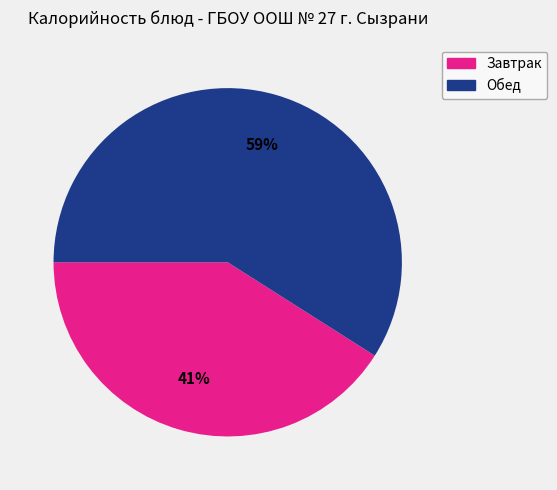

To the nearest percent, what is the average slice percentage?

50%